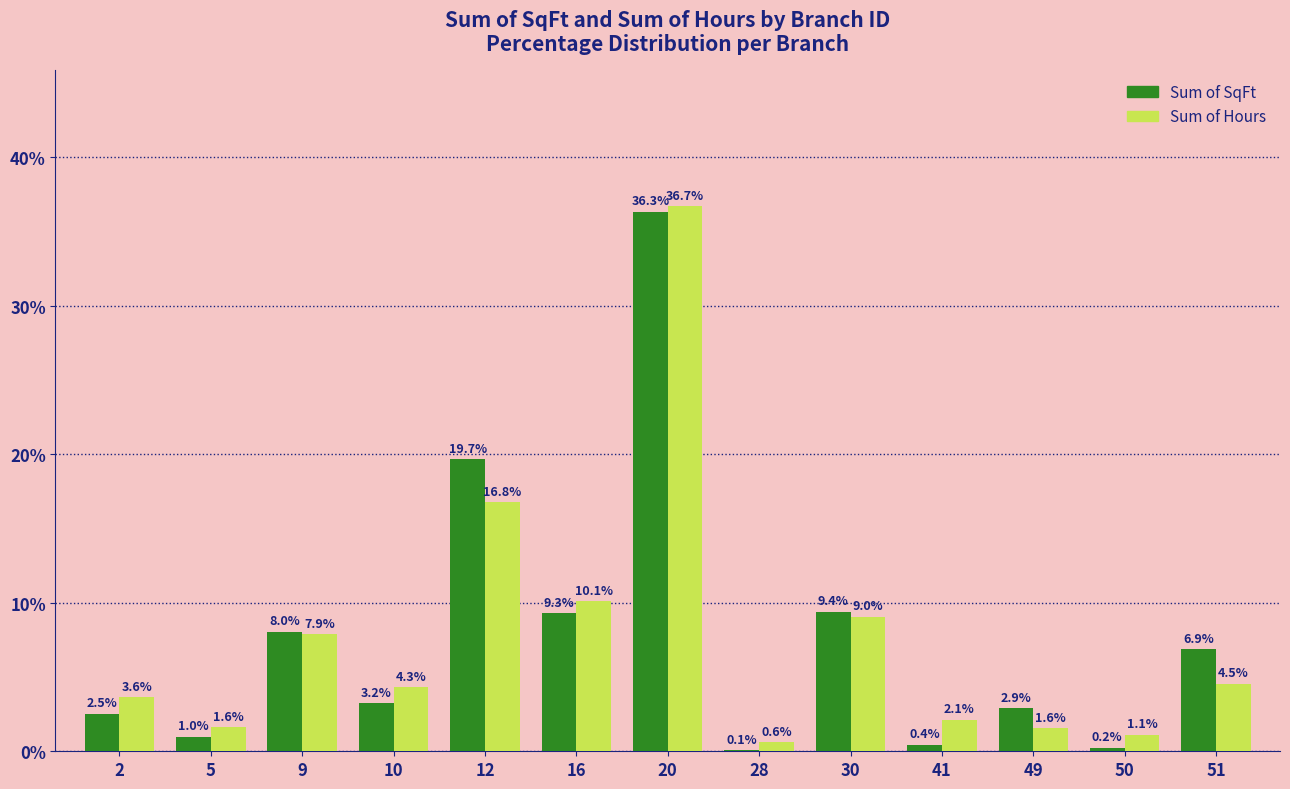

Which category has the highest value in the Sum of Hours series?

20